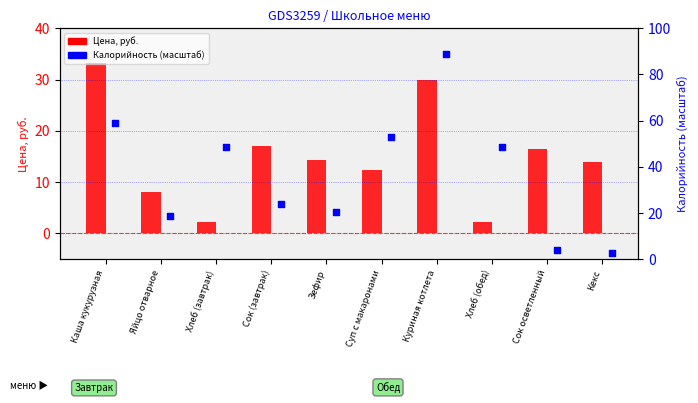

Is the value of Калорийность (масштаб) at Хлеб (завтрак) greater than the value of Цена at Сок (завтрак)?

Yes